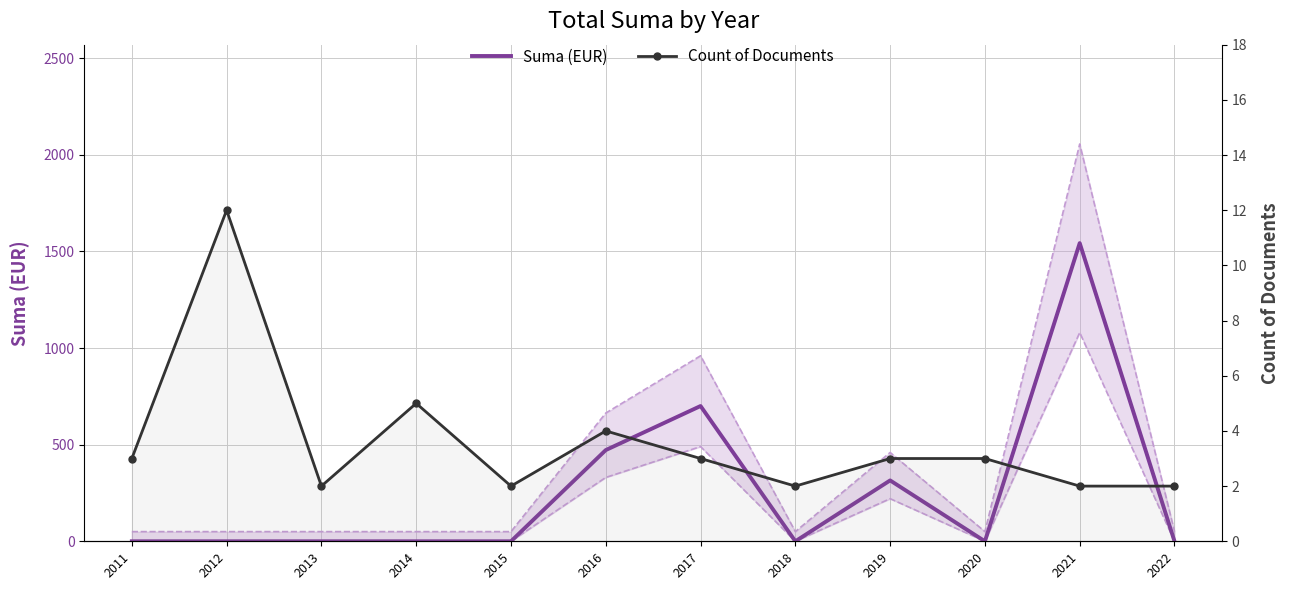

What is the difference between the maximum and minimum values in the Count of Documents series?

10